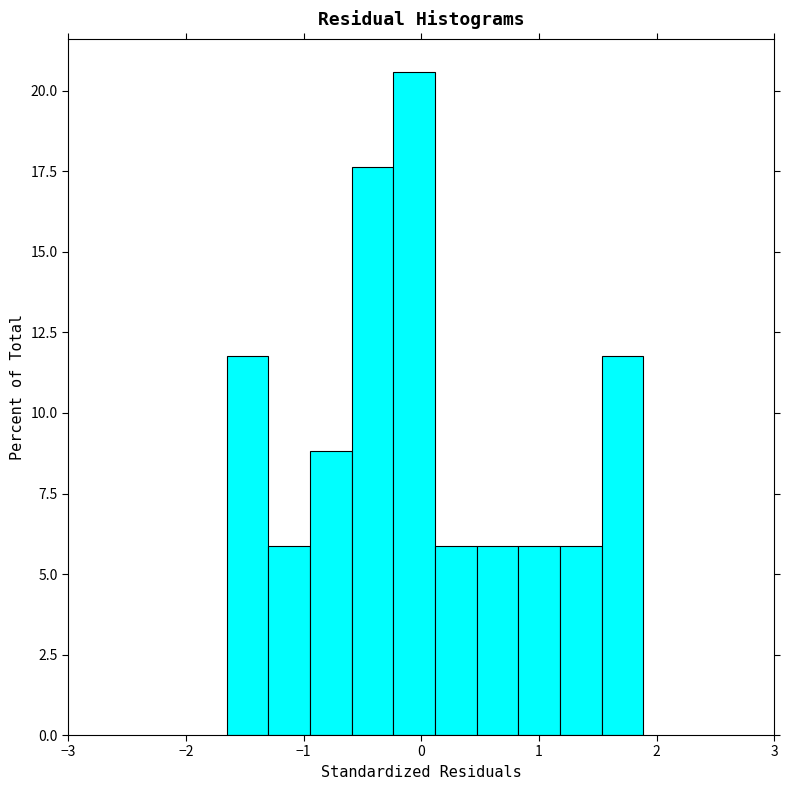

Read against the x-axis, roughly where is the centre of the tallest bar?

-0.1